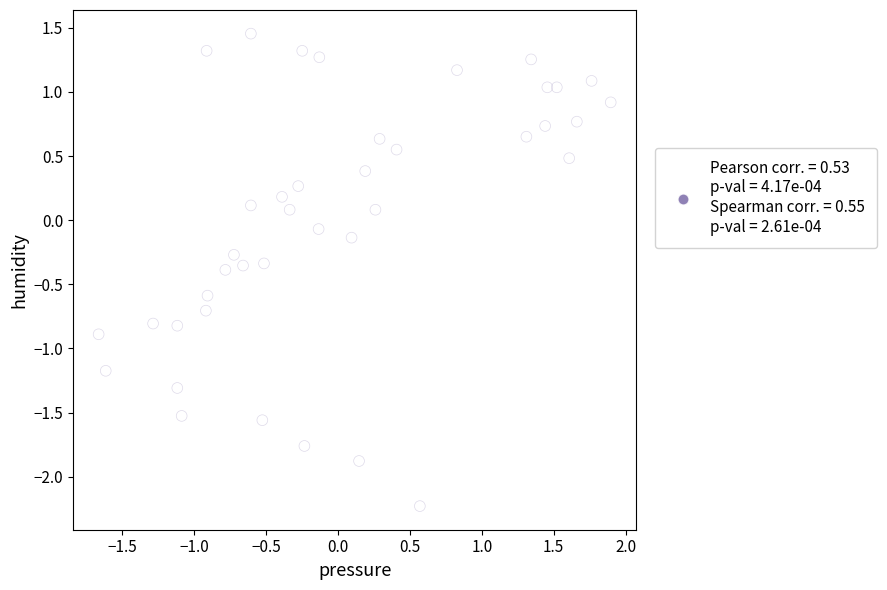

What is the range of Y values (max minus min)?

3.7